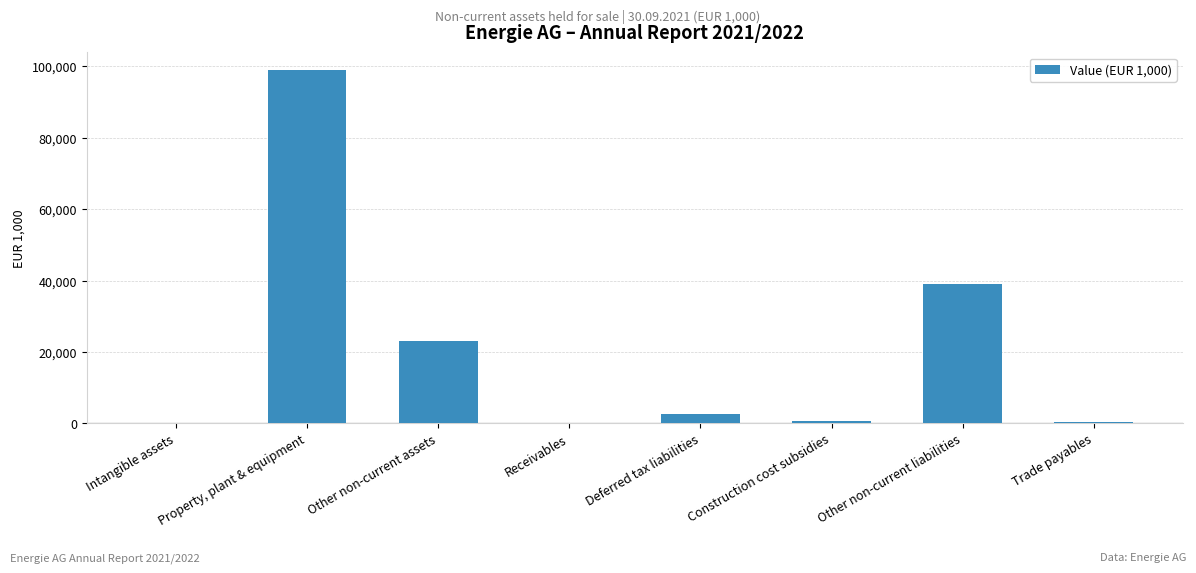

Where is the data nearest to the value 49523?

Other non-current liabilities